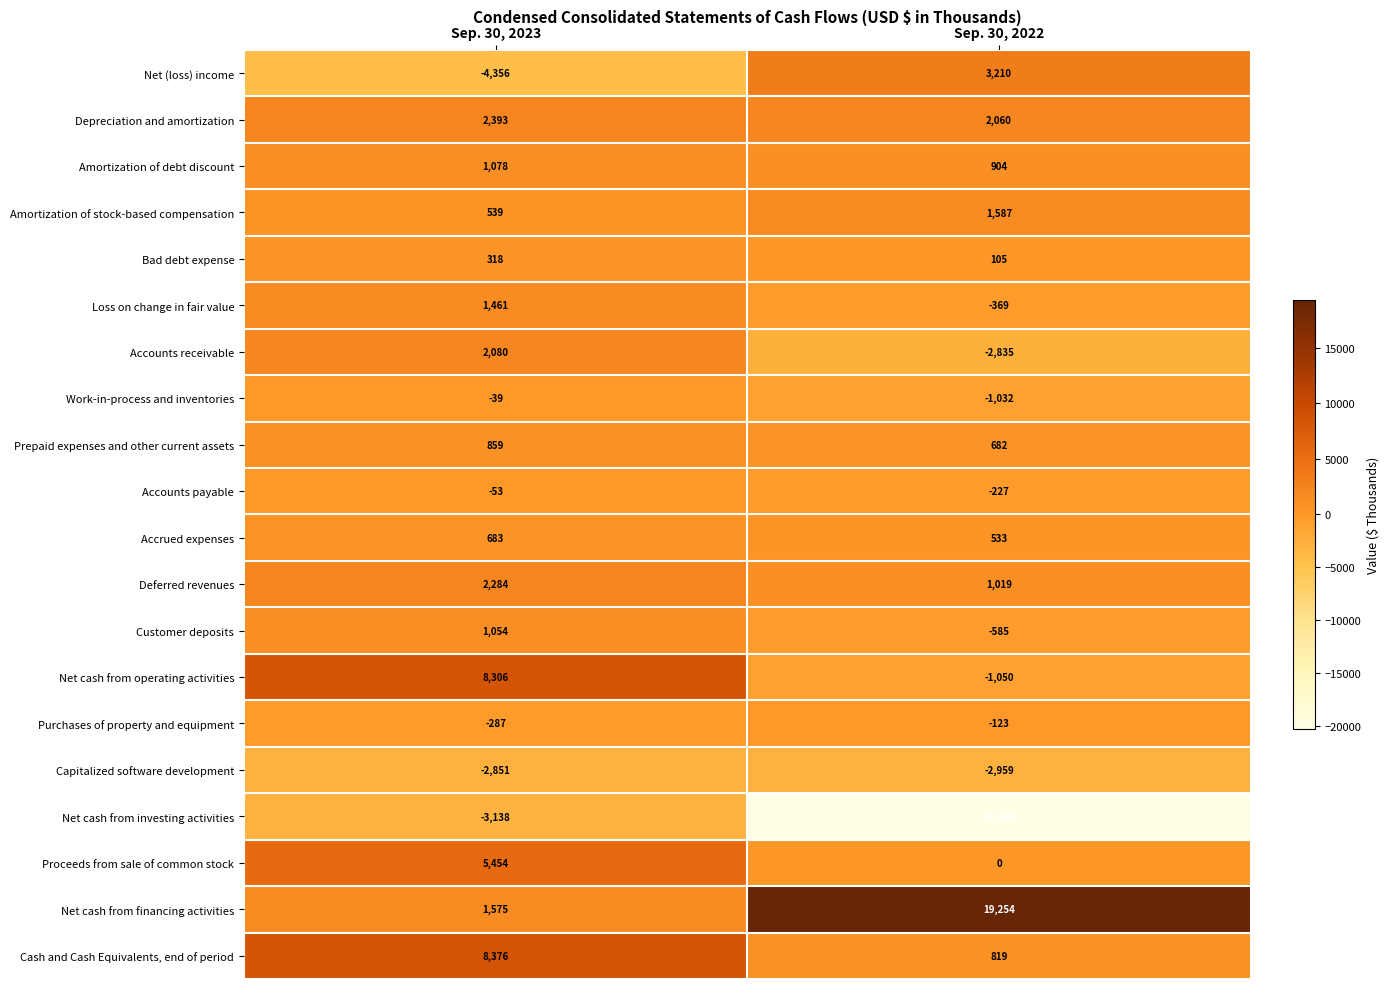

At which category is the sum across all series the highest?

Sep. 30, 2023